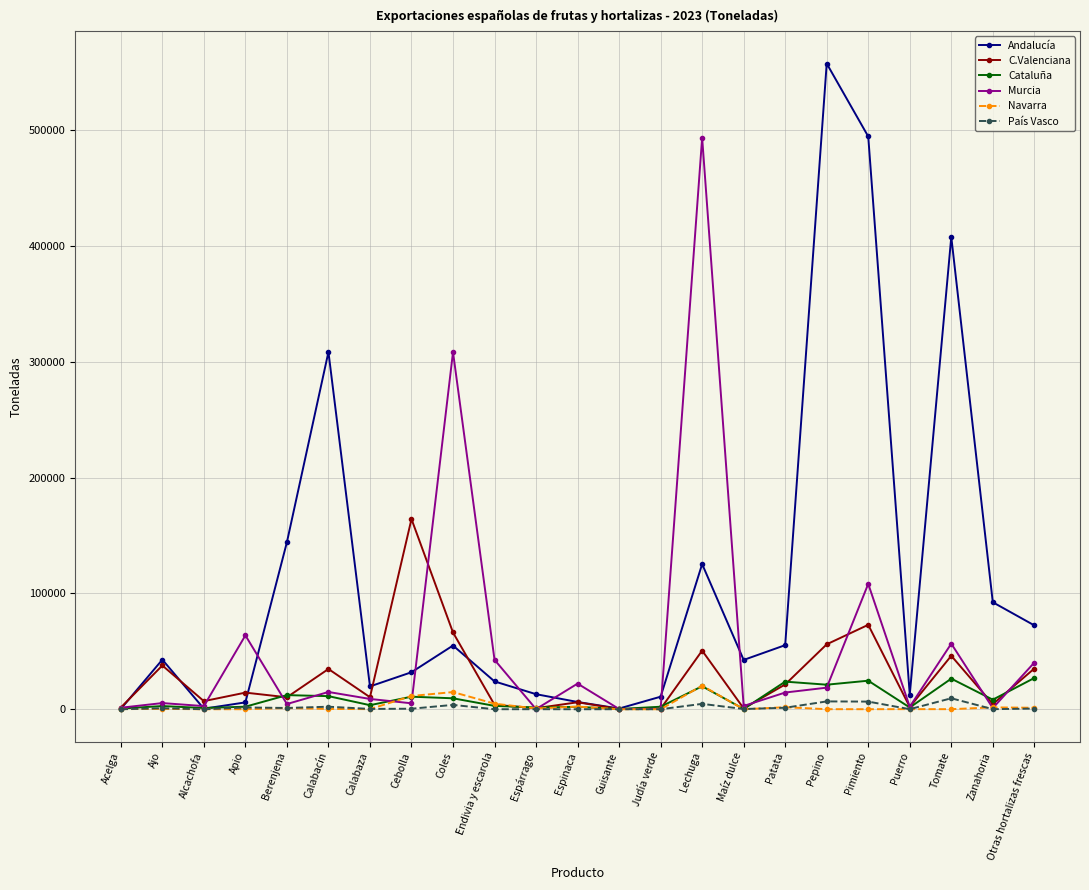

At which label does Andalucía first exceed 42575?

Ajo